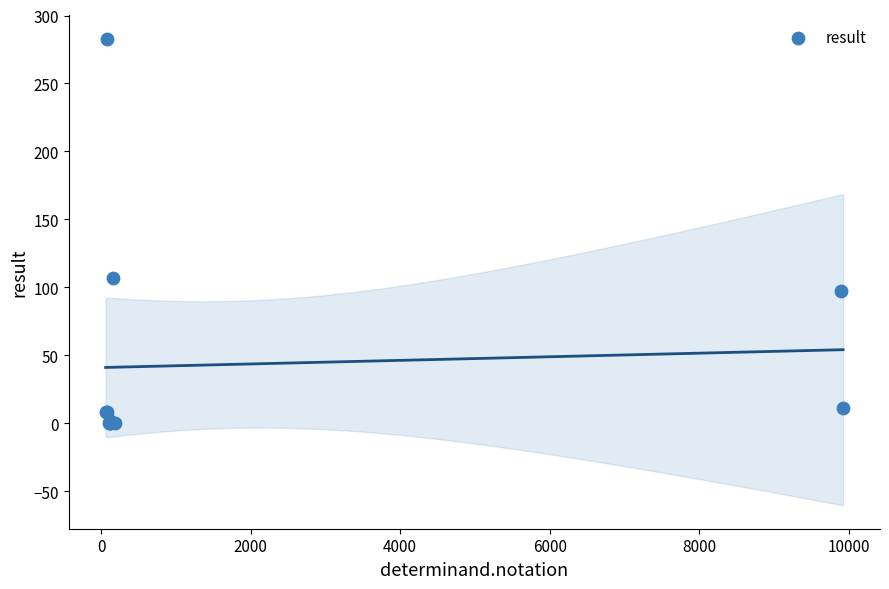

What Y value in the scatter plot is closest to 141?

107.0